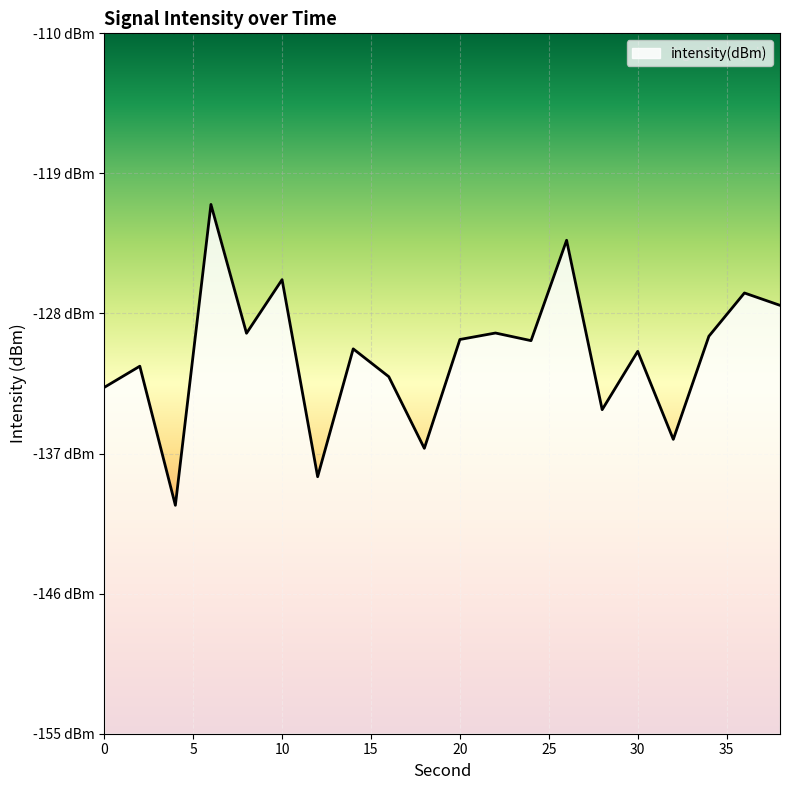

What is the sum of all values?

-2614.3